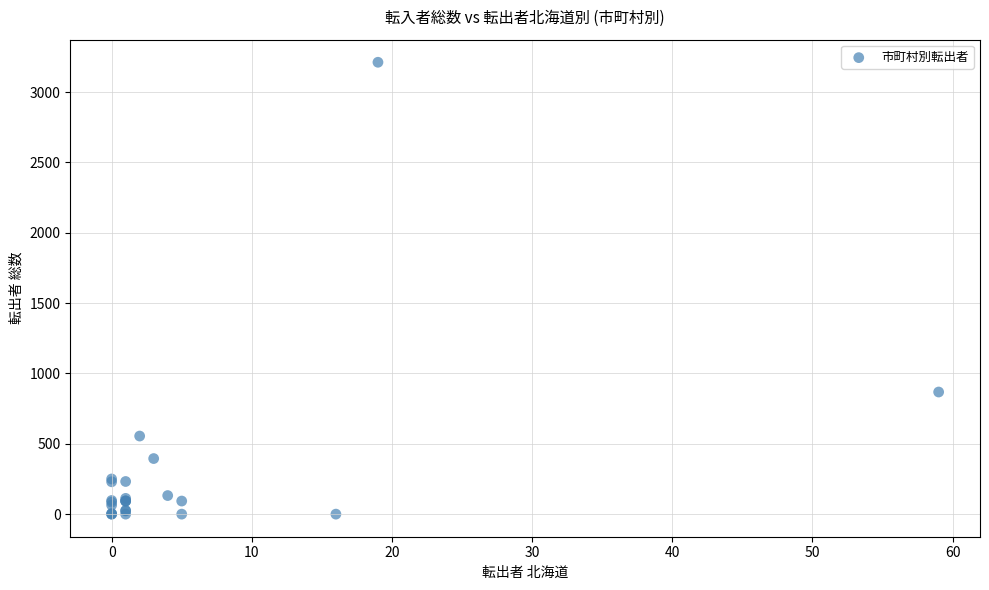

What Y value in the scatter plot is closest to 1606?

868